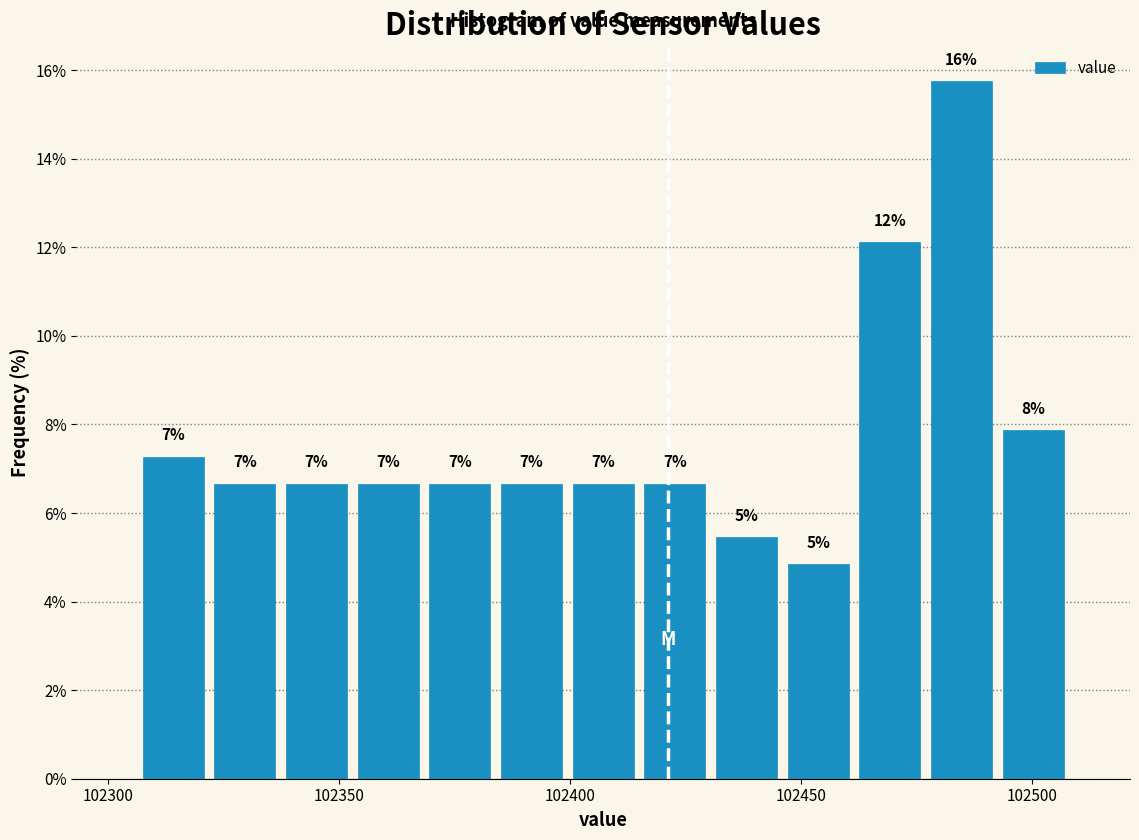

Around what value on the x-axis is the tallest bar? Give the approximate position of its centre, as read against the axis.

102485